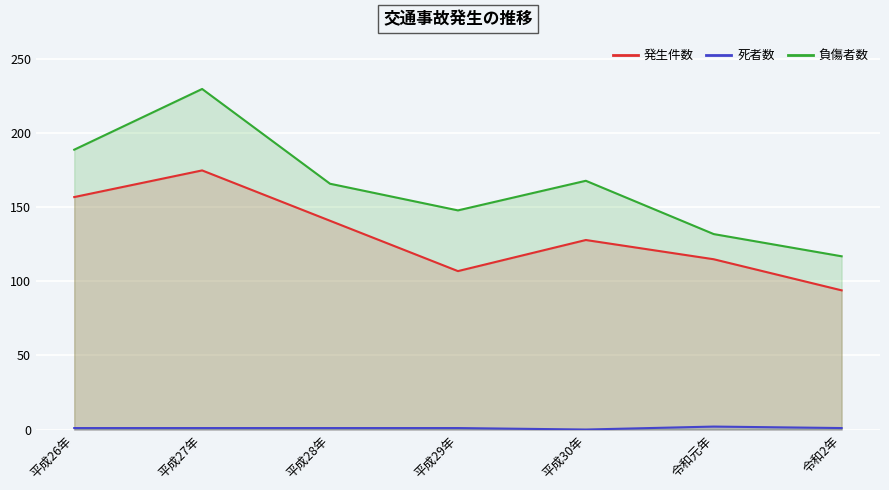

At which category does 負傷者数 reach its first local valley?

平成29年